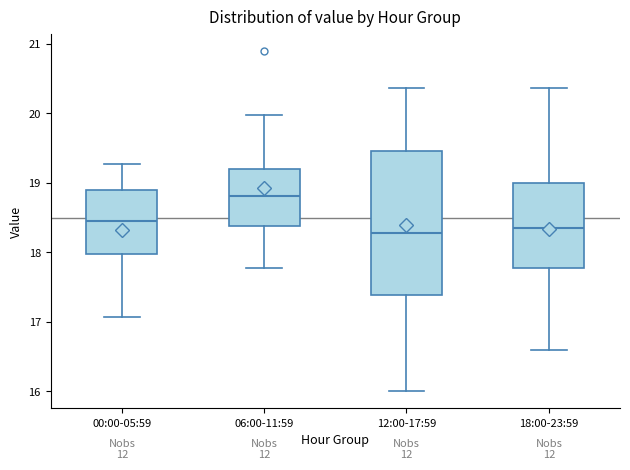

Reading left to right, transcribe this box plot: for each box, give where its median line is, the range the box spans, and where its two whiskers end, as read against the y-axis. The values are not printed on the chart, so give them approximately, as read against the axis.

00:00-05:59: median 18.5, box 18.0 to 18.9, whiskers 17.1 to 19.3
06:00-11:59: median 18.8, box 18.4 to 19.2, whiskers 17.8 to 20.0
12:00-17:59: median 18.3, box 17.4 to 19.5, whiskers 16.0 to 20.4
18:00-23:59: median 18.4, box 17.8 to 19.0, whiskers 16.6 to 20.4